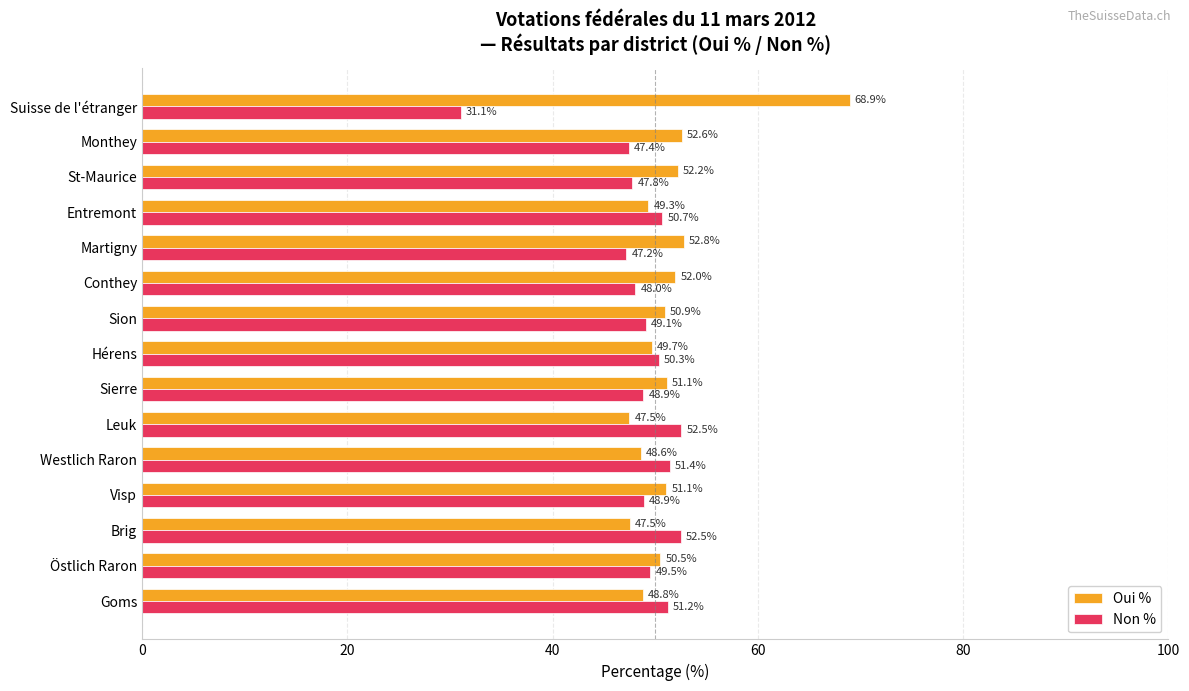

What is the difference between the second highest and minimum values in the Oui % series?

5.3